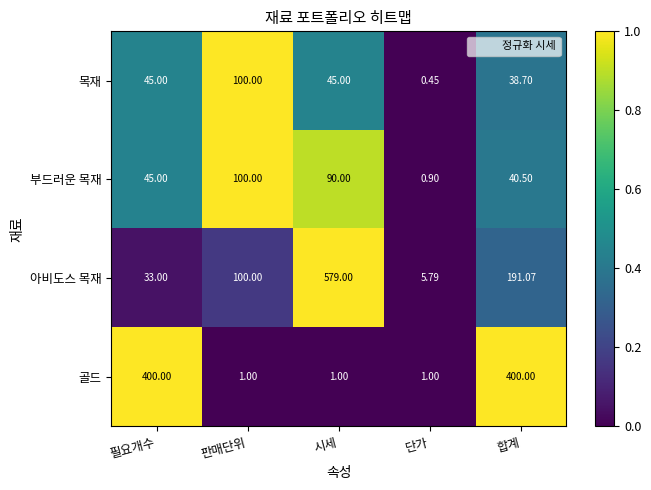

Between 필요개수 and 판매단위, which series saw the biggest shift?

골드